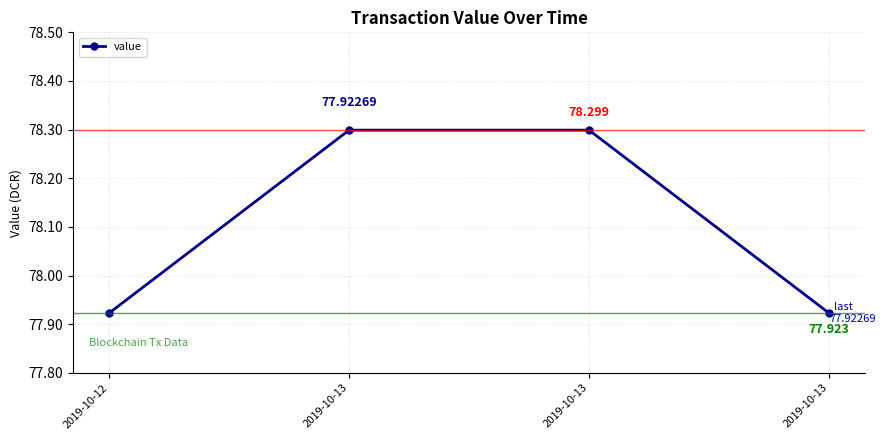

How many series are shown in this chart?

1